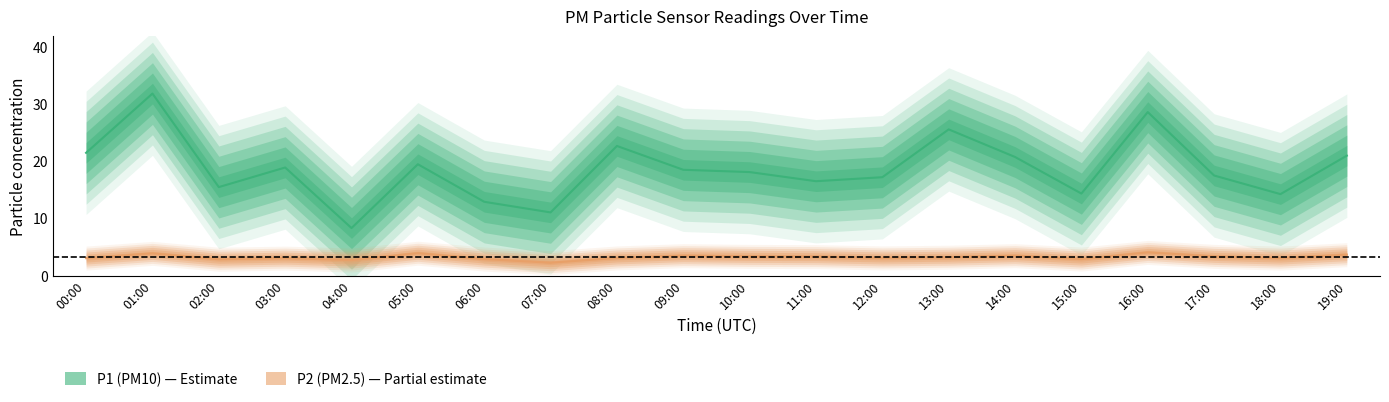

What is the average value of the P2 (PM2.5) series?

3.2